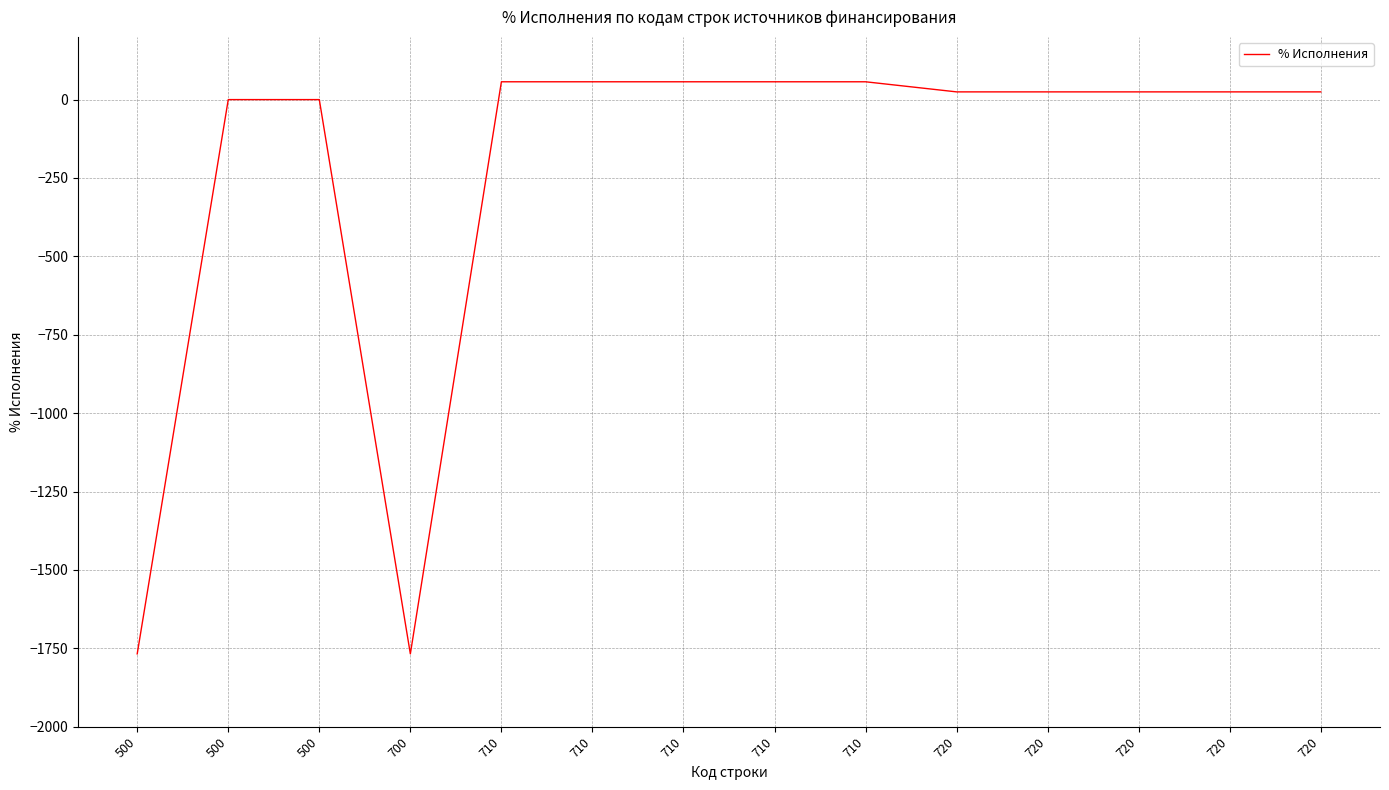

What is the value of the 5th point from the left?

56.8